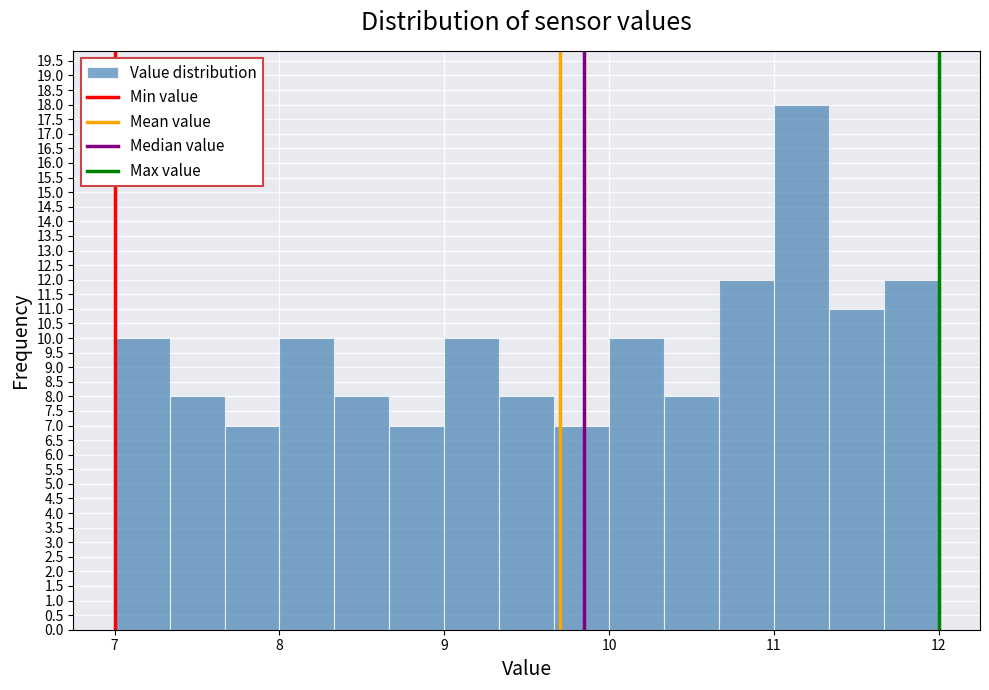

Read against the x-axis, roughly where is the centre of the tallest bar?

11.2